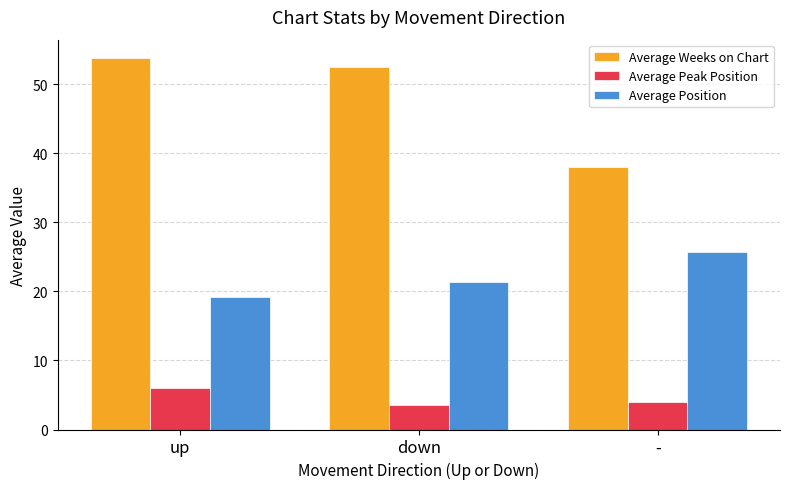

What is the spread (max minus min) of values at down?

48.9